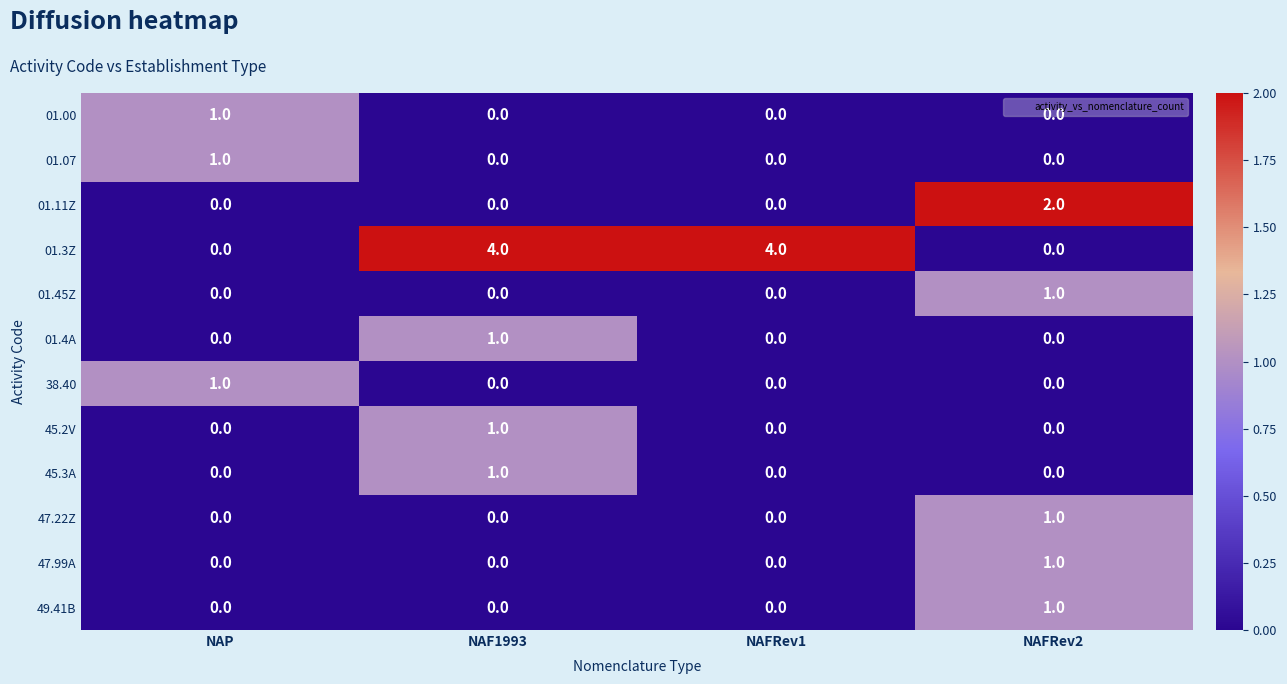

How many 01.11Z values are between 0 and 2?

4